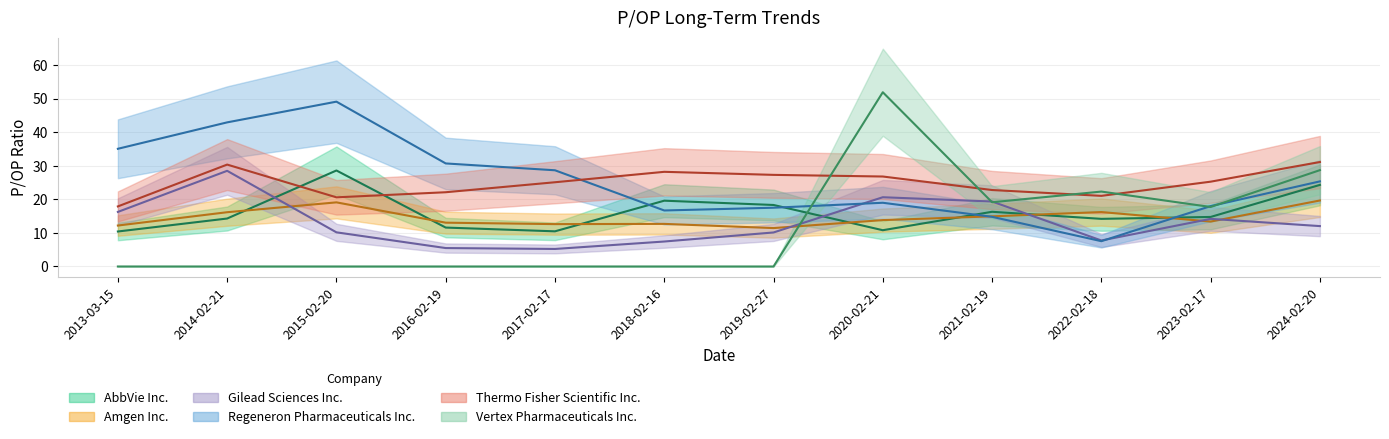

True or false: Amgen Inc. has a value of 5.0 at 2020-02-21.

False